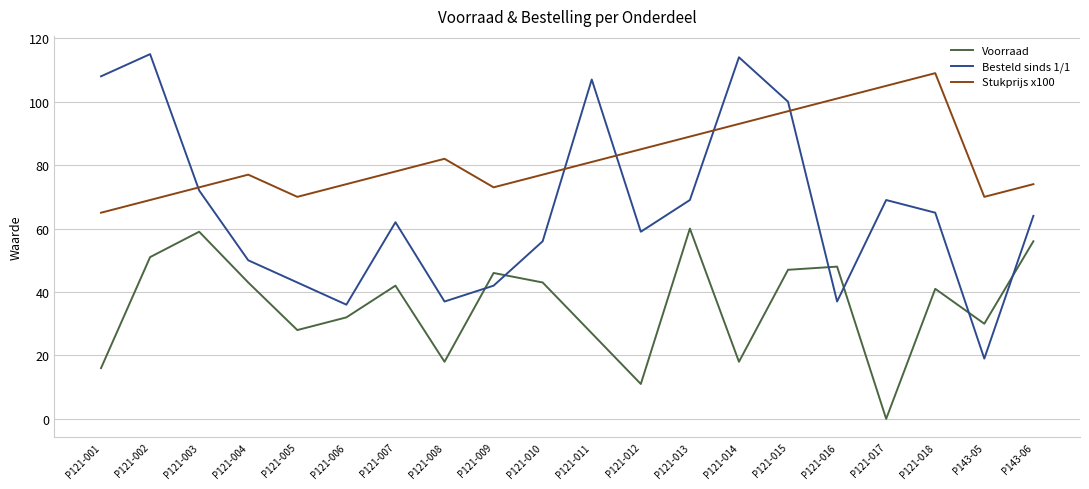

At how many categories does at least one series exceed 90?

8